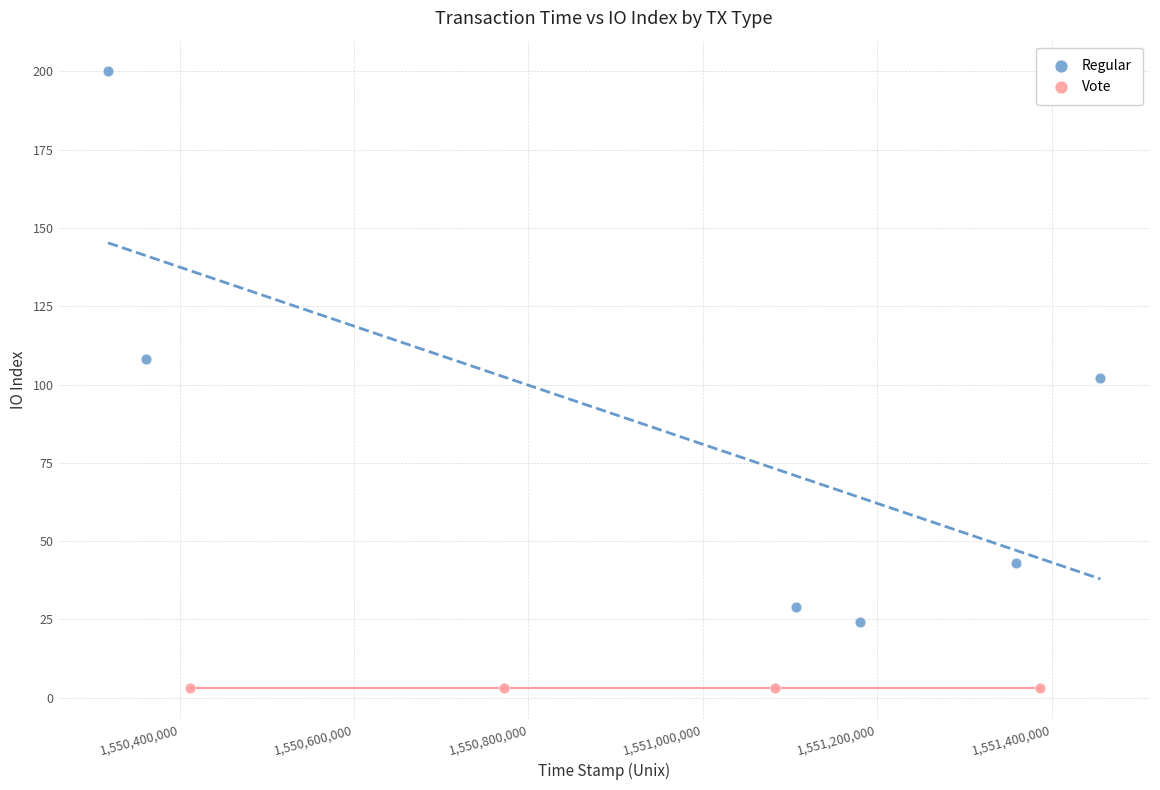

Which series reaches the minimum Y coordinate?

Vote